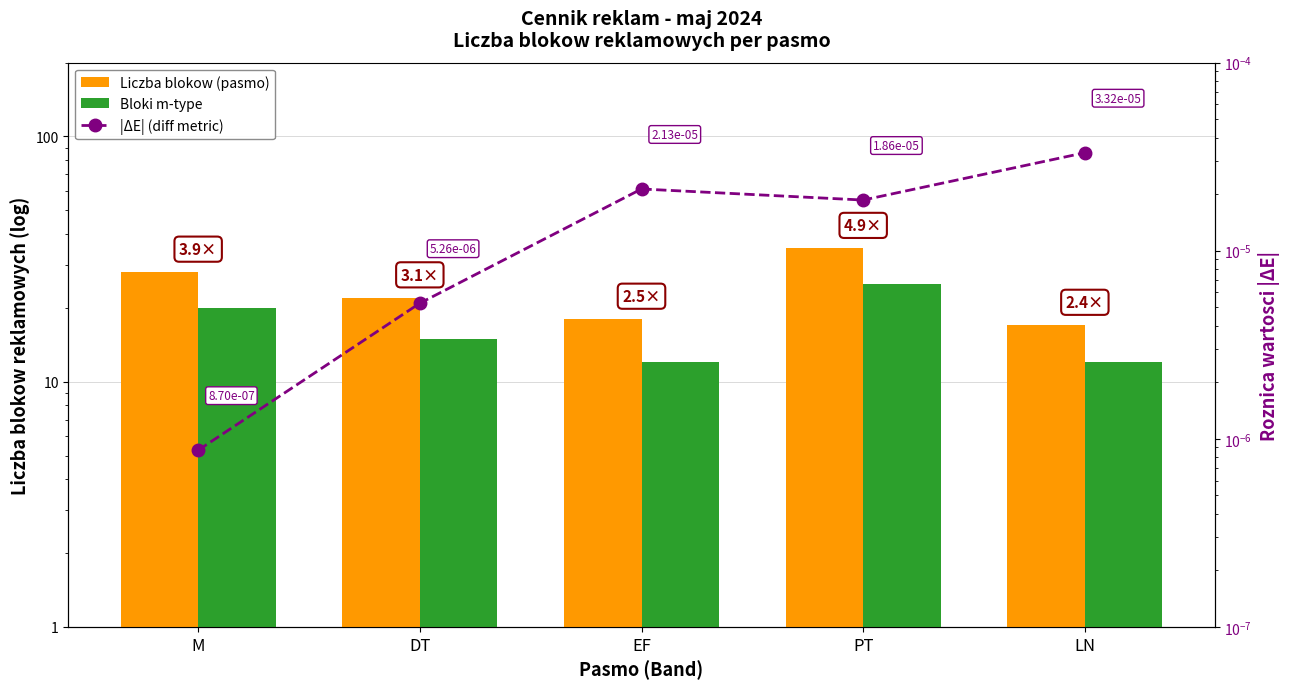

At which label does Liczba blokow (pasmo) reach its peak?

PT